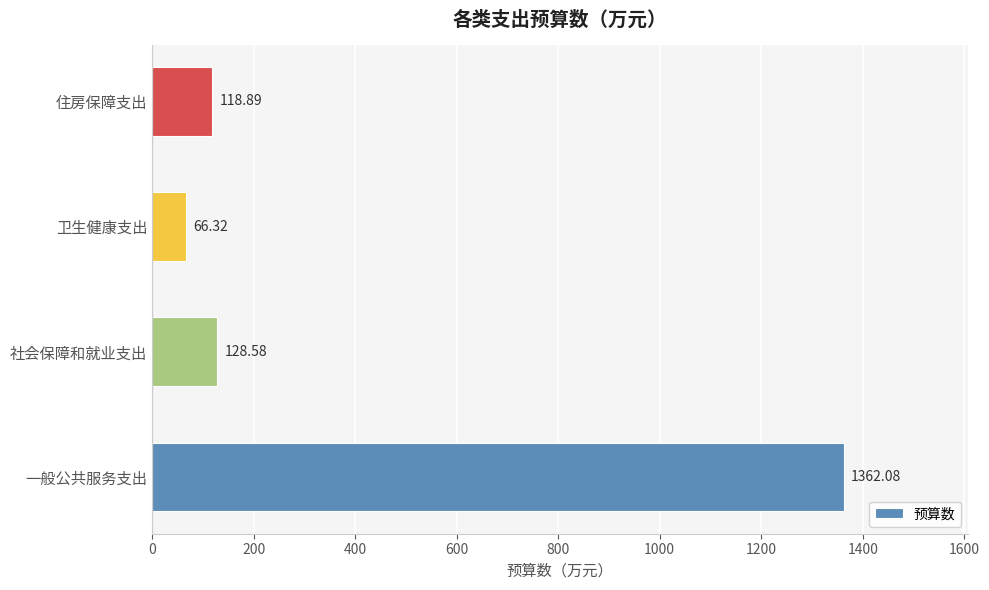

What is the sum of all values?

1675.9